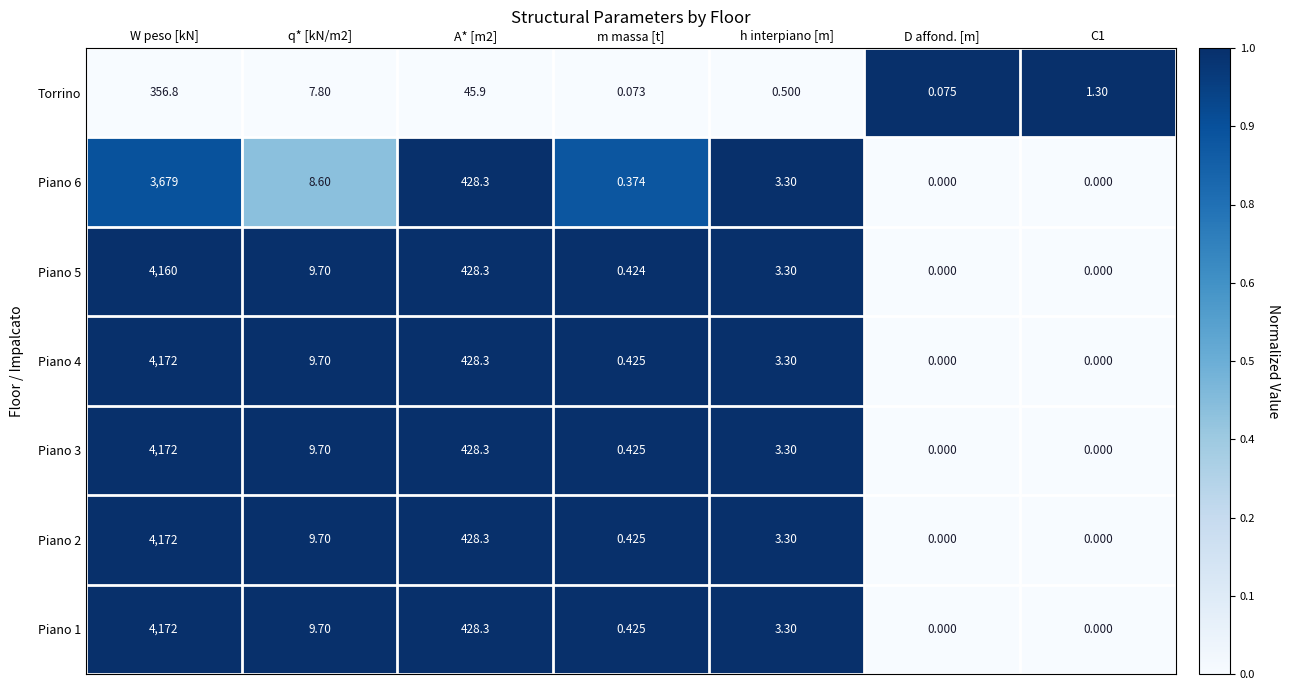

Is the value of Piano 2 at C1 greater than the value of Piano 3 at q* [kN/m2]?

No